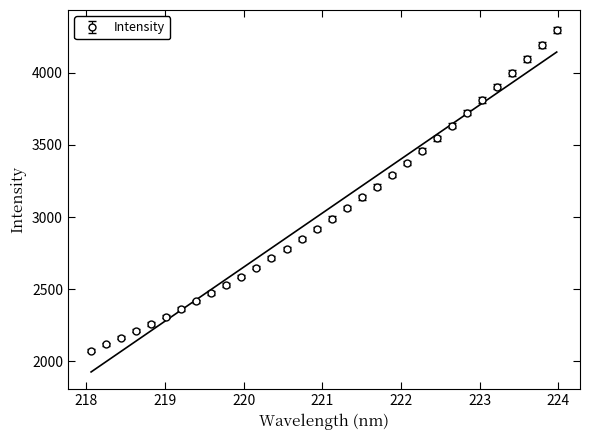

How many values are below 2989?

16